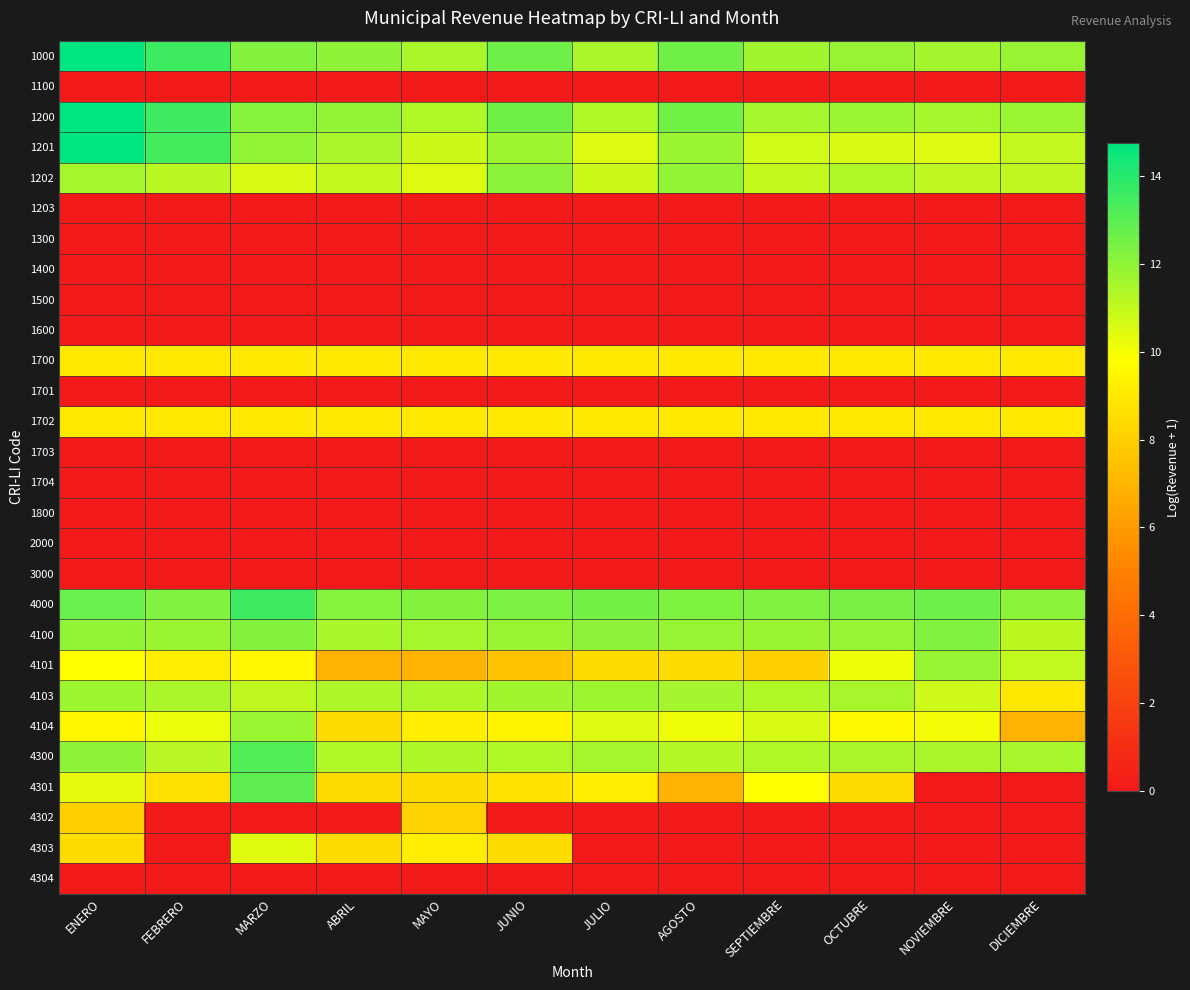

Reading right to left, what are all the values shown in this chart?

1000: DICIEMBRE=11.8	NOVIEMBRE=11.6	OCTUBRE=11.8	SEPTIEMBRE=11.6	AGOSTO=12.6	JULIO=11.4	JUNIO=12.6	MAYO=11.4	ABRIL=12.0	MARZO=12.2	FEBRERO=13.5	ENERO=14.7
1100: DICIEMBRE=0.0	NOVIEMBRE=0.0	OCTUBRE=0.0	SEPTIEMBRE=0.0	AGOSTO=0.0	JULIO=0.0	JUNIO=0.0	MAYO=0.0	ABRIL=0.0	MARZO=0.0	FEBRERO=0.0	ENERO=0.0
1200: DICIEMBRE=11.7	NOVIEMBRE=11.5	OCTUBRE=11.7	SEPTIEMBRE=11.5	AGOSTO=12.5	JULIO=11.4	JUNIO=12.6	MAYO=11.4	ABRIL=11.9	MARZO=12.2	FEBRERO=13.5	ENERO=14.7
1201: DICIEMBRE=11.0	NOVIEMBRE=10.5	OCTUBRE=10.6	SEPTIEMBRE=10.7	AGOSTO=11.8	JULIO=10.5	JUNIO=11.7	MAYO=10.8	ABRIL=11.4	MARZO=11.9	FEBRERO=13.4	ENERO=14.7
1202: DICIEMBRE=11.1	NOVIEMBRE=11.1	OCTUBRE=11.4	SEPTIEMBRE=11.0	AGOSTO=11.9	JULIO=10.8	JUNIO=12.0	MAYO=10.5	ABRIL=11.0	MARZO=10.6	FEBRERO=11.2	ENERO=11.5
1203: DICIEMBRE=0.0	NOVIEMBRE=0.0	OCTUBRE=0.0	SEPTIEMBRE=0.0	AGOSTO=0.0	JULIO=0.0	JUNIO=0.0	MAYO=0.0	ABRIL=0.0	MARZO=0.0	FEBRERO=0.0	ENERO=0.0
1300: DICIEMBRE=0.0	NOVIEMBRE=0.0	OCTUBRE=0.0	SEPTIEMBRE=0.0	AGOSTO=0.0	JULIO=0.0	JUNIO=0.0	MAYO=0.0	ABRIL=0.0	MARZO=0.0	FEBRERO=0.0	ENERO=0.0
1400: DICIEMBRE=0.0	NOVIEMBRE=0.0	OCTUBRE=0.0	SEPTIEMBRE=0.0	AGOSTO=0.0	JULIO=0.0	JUNIO=0.0	MAYO=0.0	ABRIL=0.0	MARZO=0.0	FEBRERO=0.0	ENERO=0.0
1500: DICIEMBRE=0.0	NOVIEMBRE=0.0	OCTUBRE=0.0	SEPTIEMBRE=0.0	AGOSTO=0.0	JULIO=0.0	JUNIO=0.0	MAYO=0.0	ABRIL=0.0	MARZO=0.0	FEBRERO=0.0	ENERO=0.0
1600: DICIEMBRE=0.0	NOVIEMBRE=0.0	OCTUBRE=0.0	SEPTIEMBRE=0.0	AGOSTO=0.0	JULIO=0.0	JUNIO=0.0	MAYO=0.0	ABRIL=0.0	MARZO=0.0	FEBRERO=0.0	ENERO=0.0
1700: DICIEMBRE=9.0	NOVIEMBRE=9.0	OCTUBRE=9.0	SEPTIEMBRE=9.0	AGOSTO=9.0	JULIO=9.0	JUNIO=9.0	MAYO=9.0	ABRIL=9.0	MARZO=9.0	FEBRERO=9.0	ENERO=9.0
1701: DICIEMBRE=0.0	NOVIEMBRE=0.0	OCTUBRE=0.0	SEPTIEMBRE=0.0	AGOSTO=0.0	JULIO=0.0	JUNIO=0.0	MAYO=0.0	ABRIL=0.0	MARZO=0.0	FEBRERO=0.0	ENERO=0.0
1702: DICIEMBRE=9.0	NOVIEMBRE=9.0	OCTUBRE=9.0	SEPTIEMBRE=9.0	AGOSTO=9.0	JULIO=9.0	JUNIO=9.0	MAYO=9.0	ABRIL=9.0	MARZO=9.0	FEBRERO=9.0	ENERO=9.0
1703: DICIEMBRE=0.0	NOVIEMBRE=0.0	OCTUBRE=0.0	SEPTIEMBRE=0.0	AGOSTO=0.0	JULIO=0.0	JUNIO=0.0	MAYO=0.0	ABRIL=0.0	MARZO=0.0	FEBRERO=0.0	ENERO=0.0
1704: DICIEMBRE=0.0	NOVIEMBRE=0.0	OCTUBRE=0.0	SEPTIEMBRE=0.0	AGOSTO=0.0	JULIO=0.0	JUNIO=0.0	MAYO=0.0	ABRIL=0.0	MARZO=0.0	FEBRERO=0.0	ENERO=0.0
1800: DICIEMBRE=0.0	NOVIEMBRE=0.0	OCTUBRE=0.0	SEPTIEMBRE=0.0	AGOSTO=0.0	JULIO=0.0	JUNIO=0.0	MAYO=0.0	ABRIL=0.0	MARZO=0.0	FEBRERO=0.0	ENERO=0.0
2000: DICIEMBRE=0.0	NOVIEMBRE=0.0	OCTUBRE=0.0	SEPTIEMBRE=0.0	AGOSTO=0.0	JULIO=0.0	JUNIO=0.0	MAYO=0.0	ABRIL=0.0	MARZO=0.0	FEBRERO=0.0	ENERO=0.0
3000: DICIEMBRE=0.0	NOVIEMBRE=0.0	OCTUBRE=0.0	SEPTIEMBRE=0.0	AGOSTO=0.0	JULIO=0.0	JUNIO=0.0	MAYO=0.0	ABRIL=0.0	MARZO=0.0	FEBRERO=0.0	ENERO=0.0
4000: DICIEMBRE=12.0	NOVIEMBRE=12.6	OCTUBRE=12.4	SEPTIEMBRE=12.3	AGOSTO=12.3	JULIO=12.5	JUNIO=12.3	MAYO=12.2	ABRIL=12.2	MARZO=13.5	FEBRERO=12.3	ENERO=12.7
4100: DICIEMBRE=11.1	NOVIEMBRE=12.3	OCTUBRE=11.8	SEPTIEMBRE=11.8	AGOSTO=11.8	JULIO=12.0	JUNIO=11.8	MAYO=11.5	ABRIL=11.5	MARZO=12.2	FEBRERO=11.8	ENERO=11.9
4101: DICIEMBRE=11.0	NOVIEMBRE=11.8	OCTUBRE=10.2	SEPTIEMBRE=8.0	AGOSTO=8.5	JULIO=8.5	JUNIO=7.6	MAYO=6.9	ABRIL=6.9	MARZO=9.6	FEBRERO=9.2	ENERO=9.8
4103: DICIEMBRE=8.9	NOVIEMBRE=10.8	OCTUBRE=11.5	SEPTIEMBRE=11.4	AGOSTO=11.6	JULIO=11.7	JUNIO=11.7	MAYO=11.4	ABRIL=11.4	MARZO=11.1	FEBRERO=11.4	ENERO=11.7
4104: DICIEMBRE=6.9	NOVIEMBRE=10.0	OCTUBRE=9.6	SEPTIEMBRE=10.6	AGOSTO=10.1	JULIO=10.5	JUNIO=9.4	MAYO=9.2	ABRIL=8.5	MARZO=11.7	FEBRERO=10.2	ENERO=9.5
4300: DICIEMBRE=11.5	NOVIEMBRE=11.5	OCTUBRE=11.5	SEPTIEMBRE=11.4	AGOSTO=11.3	JULIO=11.5	JUNIO=11.3	MAYO=11.4	ABRIL=11.4	MARZO=13.2	FEBRERO=11.2	ENERO=12.0
4301: DICIEMBRE=0.0	NOVIEMBRE=0.0	OCTUBRE=8.5	SEPTIEMBRE=9.8	AGOSTO=6.9	JULIO=9.2	JUNIO=8.7	MAYO=8.5	ABRIL=8.5	MARZO=12.9	FEBRERO=8.6	ENERO=10.3
4302: DICIEMBRE=0.0	NOVIEMBRE=0.0	OCTUBRE=0.0	SEPTIEMBRE=0.0	AGOSTO=0.0	JULIO=0.0	JUNIO=0.0	MAYO=8.2	ABRIL=0.0	MARZO=0.0	FEBRERO=0.0	ENERO=8.0
4303: DICIEMBRE=0.0	NOVIEMBRE=0.0	OCTUBRE=0.0	SEPTIEMBRE=0.0	AGOSTO=0.0	JULIO=0.0	JUNIO=8.5	MAYO=9.2	ABRIL=8.5	MARZO=10.4	FEBRERO=0.0	ENERO=8.5
4304: DICIEMBRE=0.0	NOVIEMBRE=0.0	OCTUBRE=0.0	SEPTIEMBRE=0.0	AGOSTO=0.0	JULIO=0.0	JUNIO=0.0	MAYO=0.0	ABRIL=0.0	MARZO=0.0	FEBRERO=0.0	ENERO=0.0